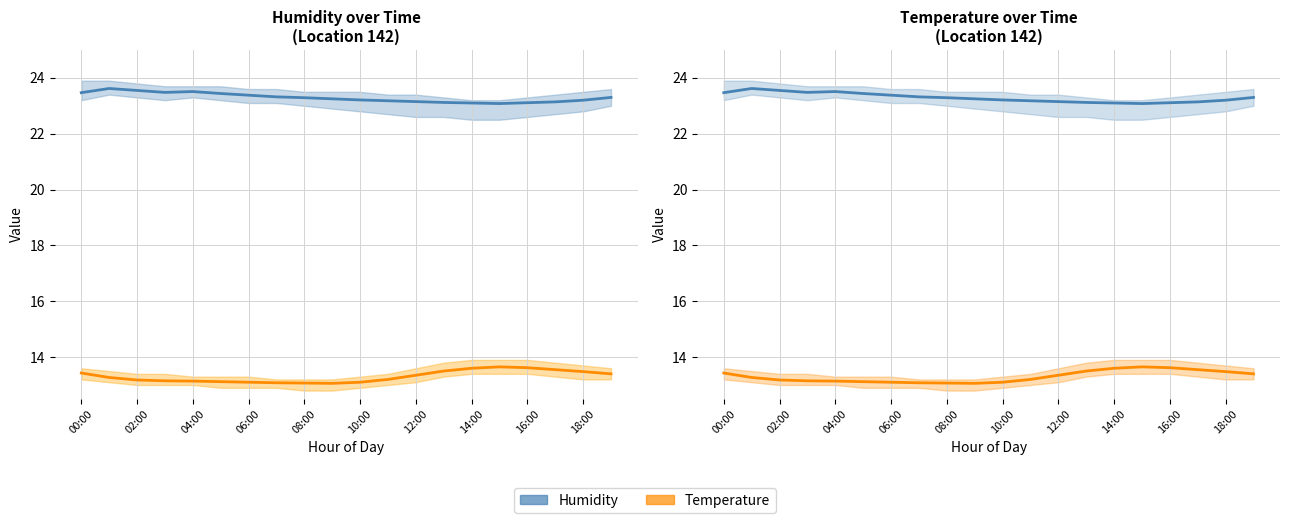

Which series has the widest spread of values?

Temperature (mean)